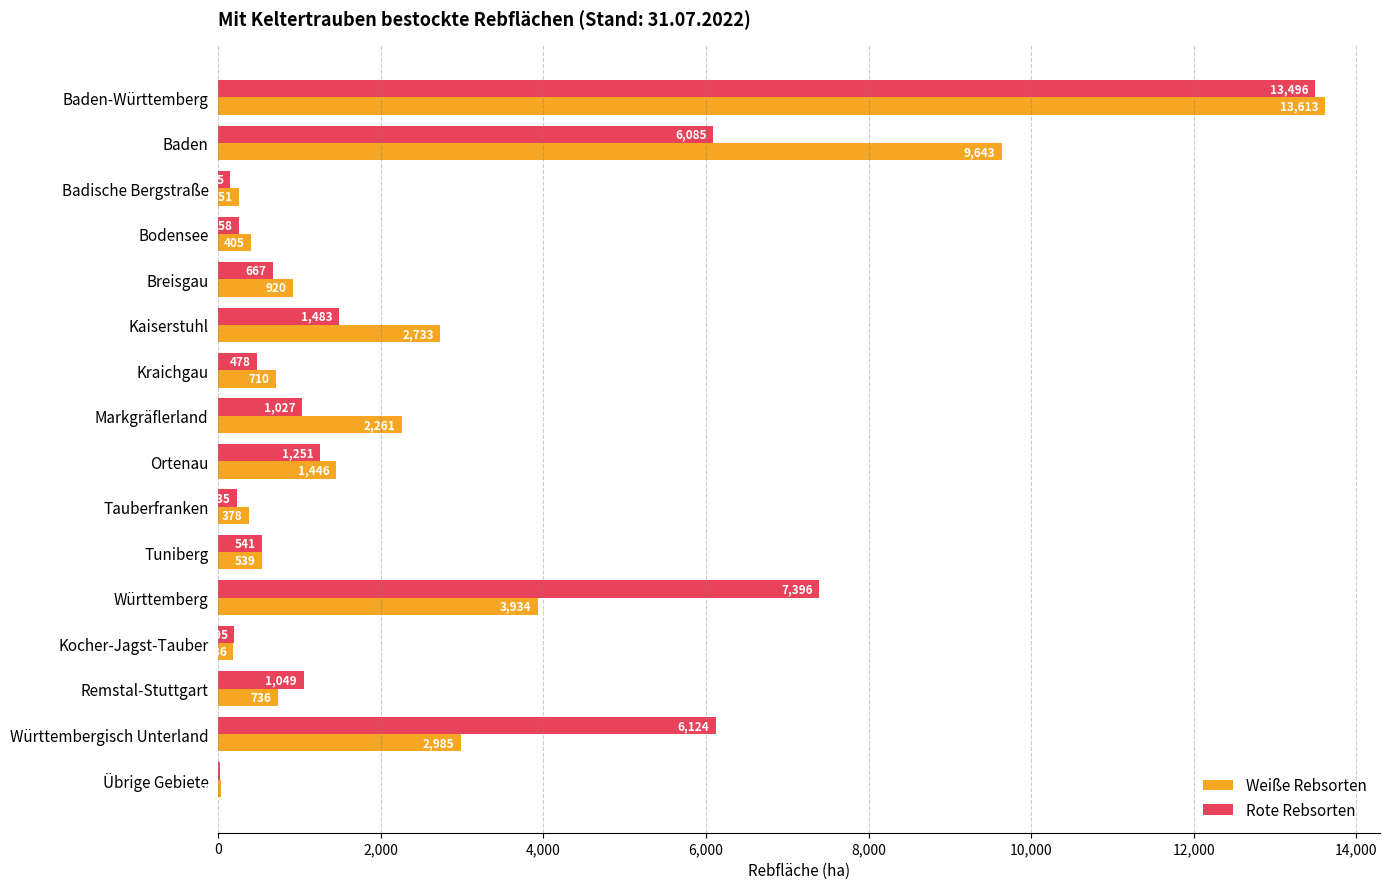

True or false: Rote Rebsorten has a value of 609 at Kaiserstuhl.

False